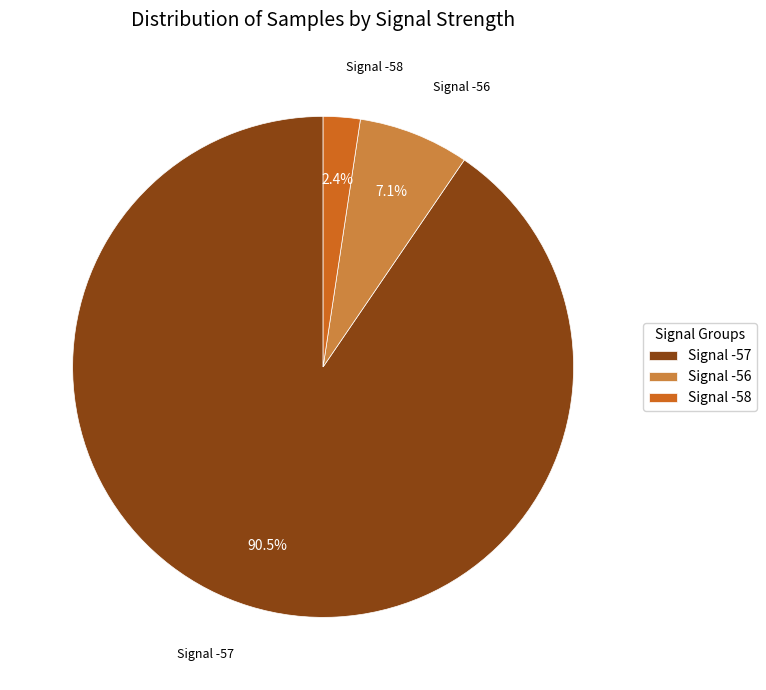

Which slice is the smallest?

Signal -58